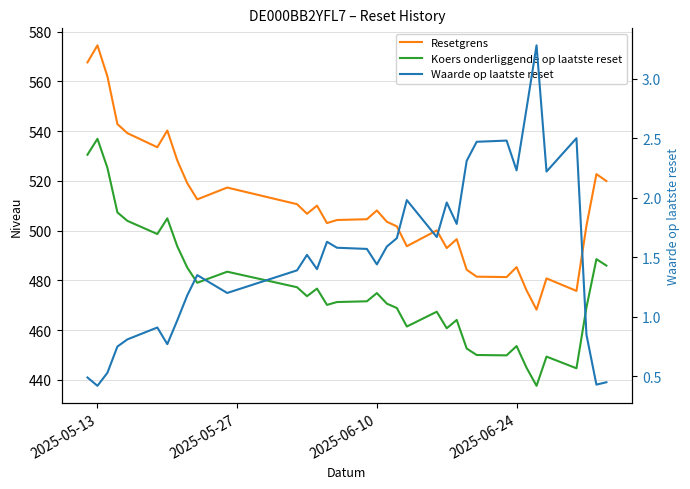

True or false: Waarde op laatste reset and Koers onderliggende op laatste reset intersect in this chart.

False